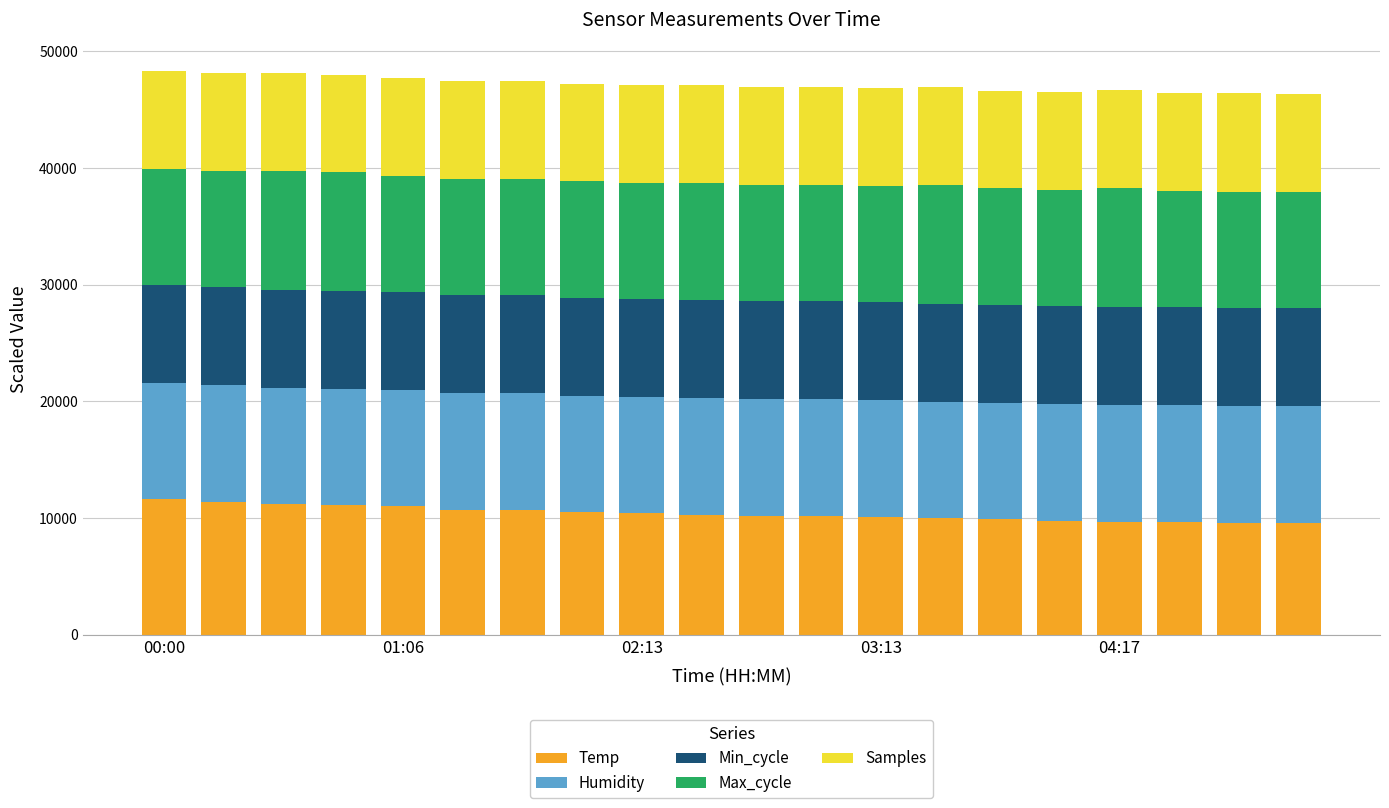

What is the sum of all Temp values?

207700.0